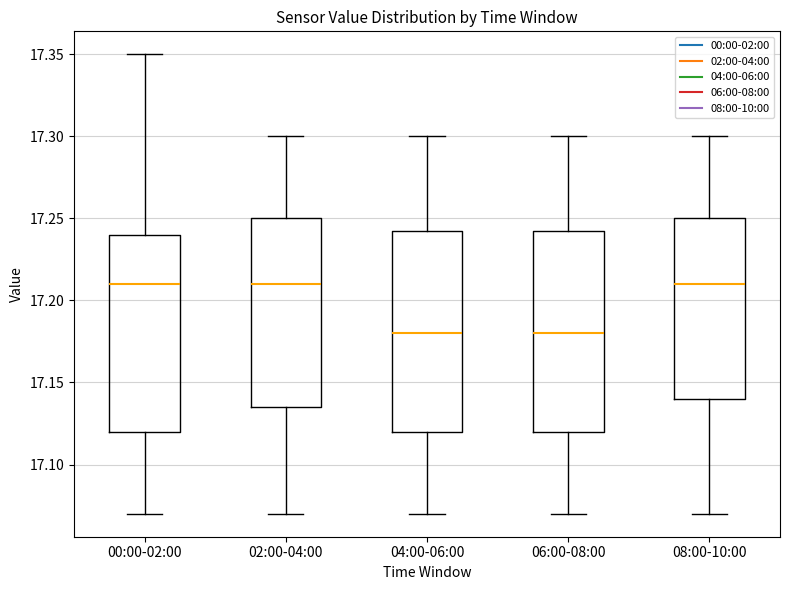

Reading left to right, transcribe this box plot: for each box, give where its median line is, the range the box spans, and where its two whiskers end, as read against the y-axis. The values are not printed on the chart, so give them approximately, as read against the axis.

00:00-02:00: median 17.210, box 17.120 to 17.240, whiskers 17.070 to 17.350
02:00-04:00: median 17.210, box 17.135 to 17.250, whiskers 17.070 to 17.300
04:00-06:00: median 17.180, box 17.120 to 17.245, whiskers 17.070 to 17.300
06:00-08:00: median 17.180, box 17.120 to 17.245, whiskers 17.070 to 17.300
08:00-10:00: median 17.210, box 17.140 to 17.250, whiskers 17.070 to 17.300